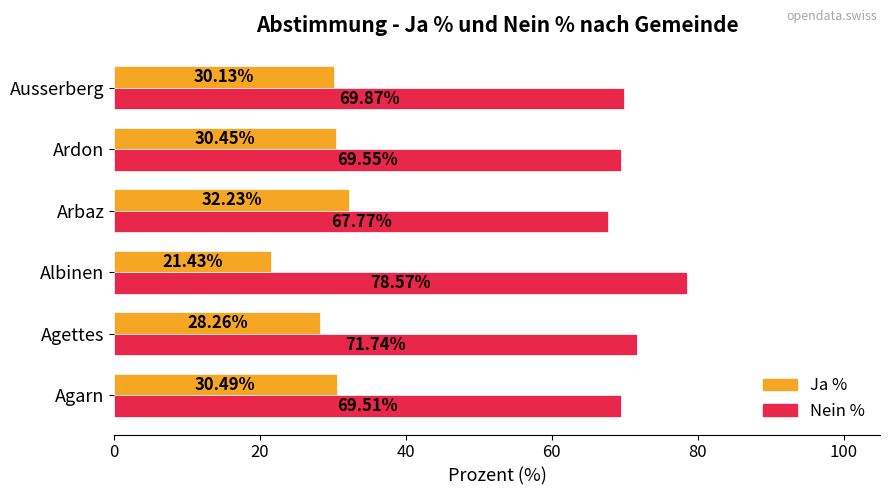

At how many categories does at least one series exceed 27?

6